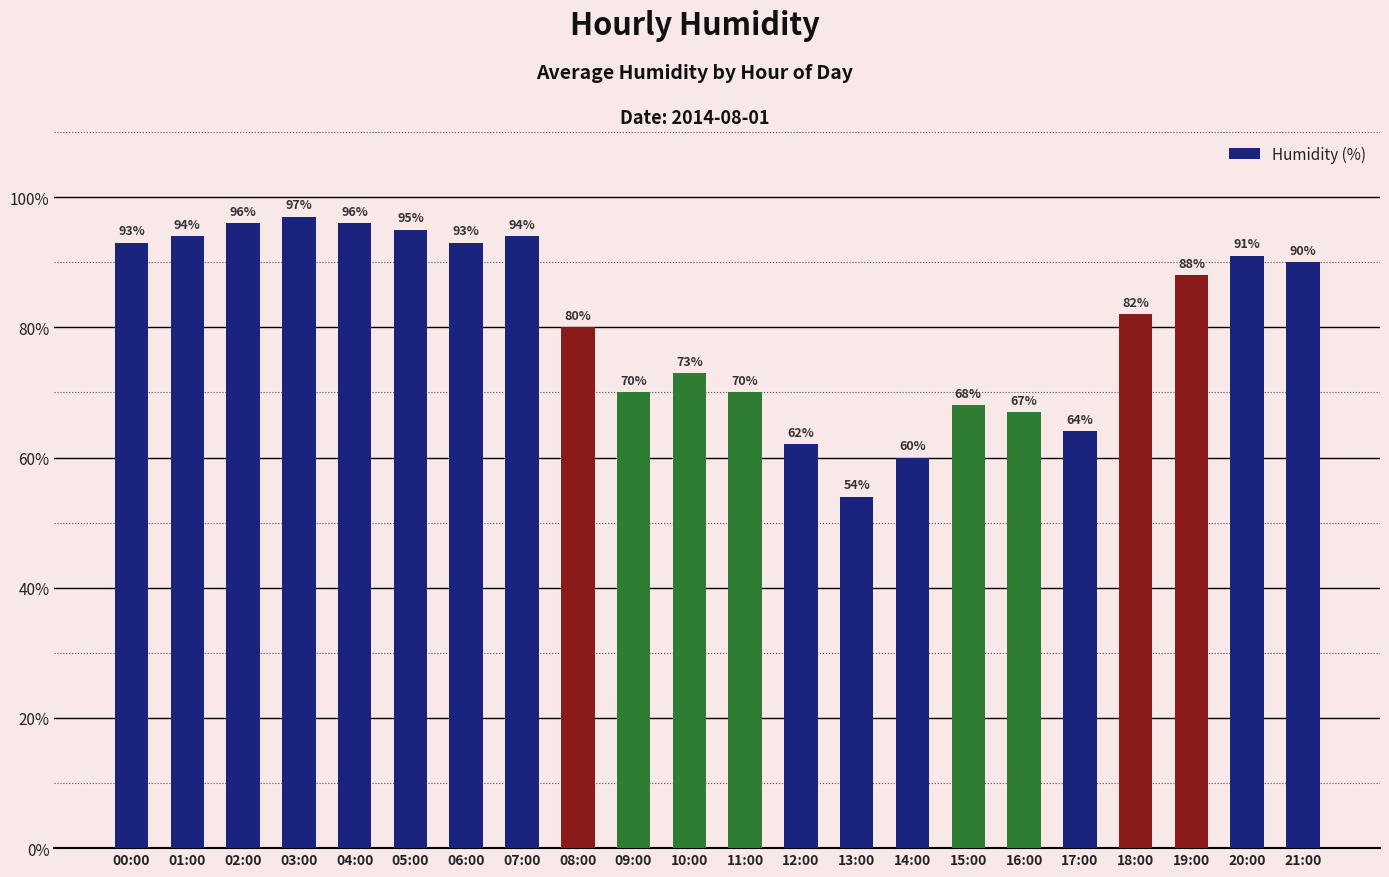

How many series are shown in this chart?

1